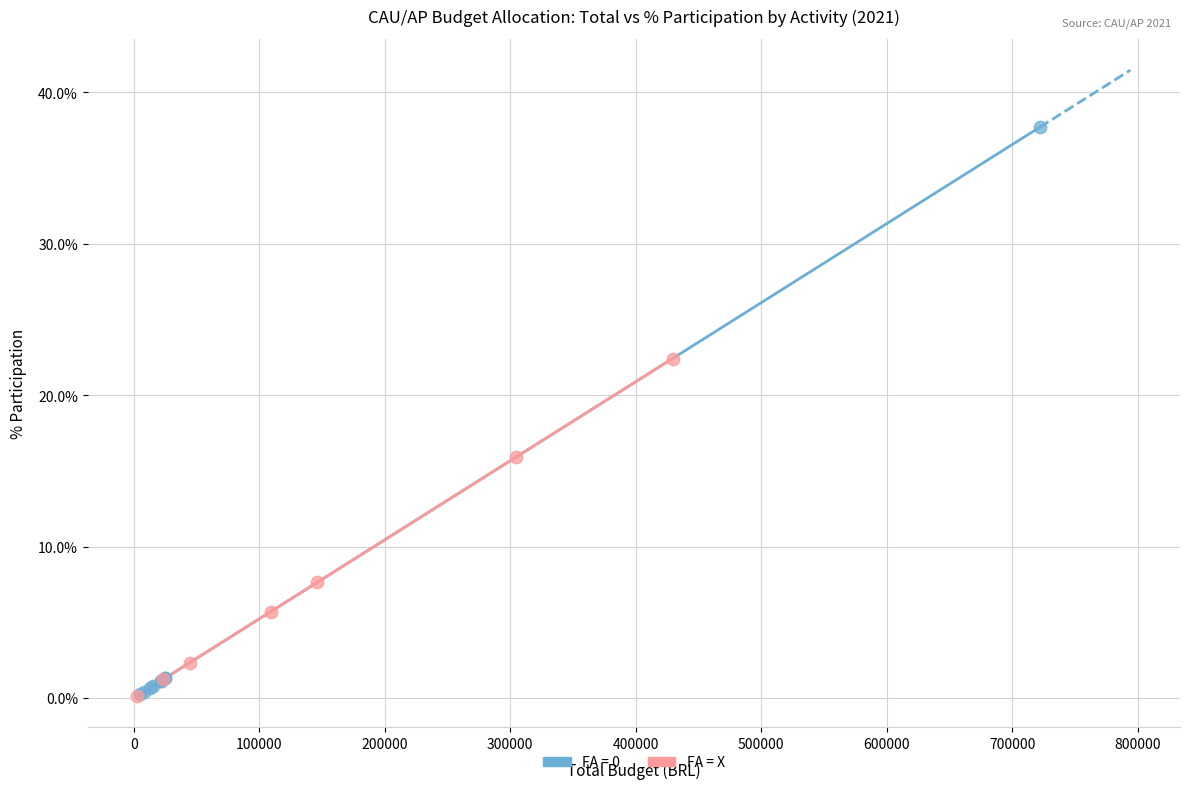

Which series has the widest spread of Y values?

FA = 0